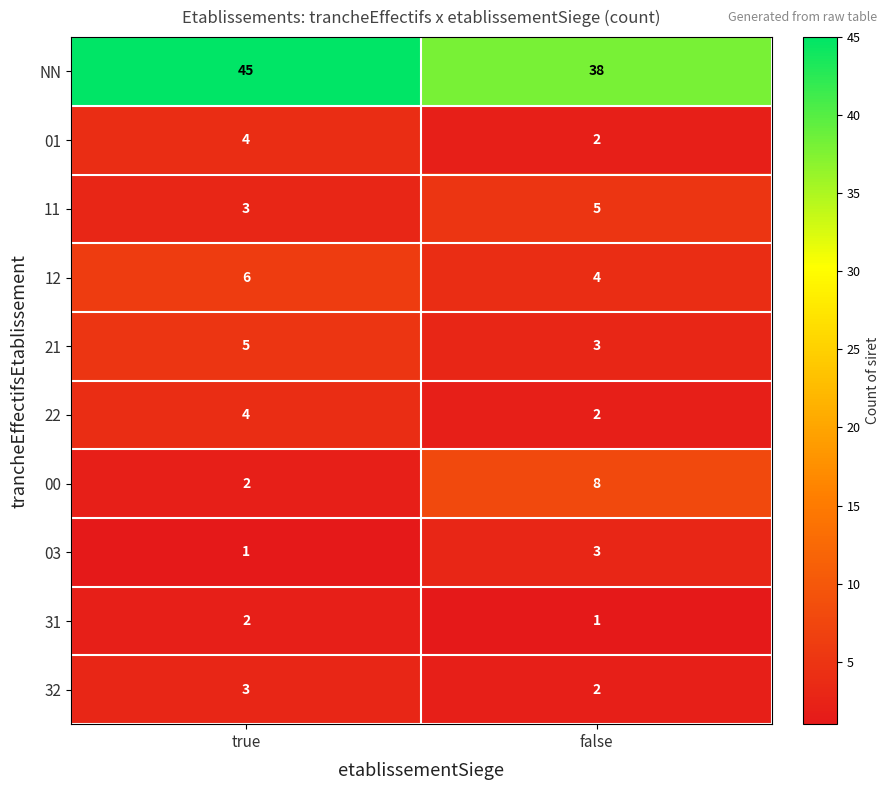

At which category is the sum across all series the highest?

true